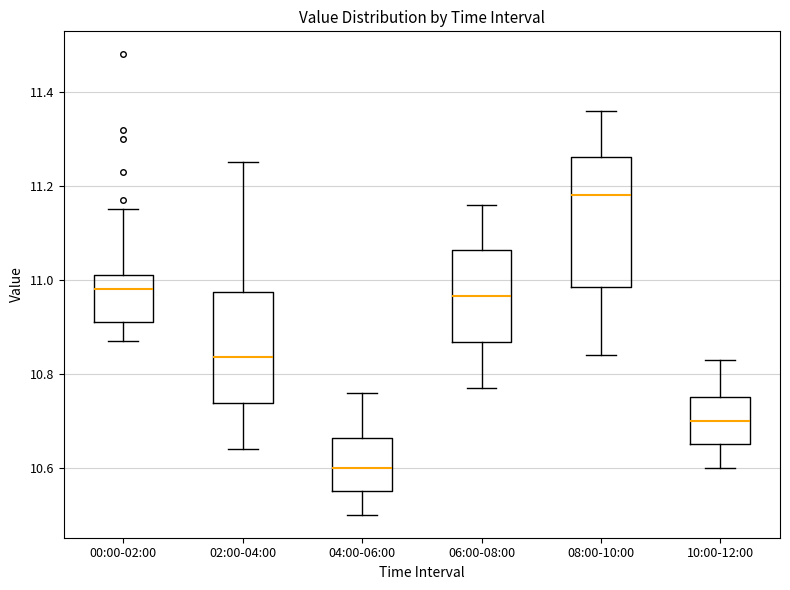

Reading left to right, read every box against the y-axis: the position of its median line, the range the box covers, and the ends of its whiskers. The values are not printed on the chart, so give them approximately, as read against the axis.

00:00-02:00: median 10.98, box 10.92 to 11.02, whiskers 10.88 to 11.16
02:00-04:00: median 10.84, box 10.74 to 10.98, whiskers 10.64 to 11.26
04:00-06:00: median 10.60, box 10.56 to 10.66, whiskers 10.50 to 10.76
06:00-08:00: median 10.96, box 10.86 to 11.06, whiskers 10.78 to 11.16
08:00-10:00: median 11.18, box 10.98 to 11.26, whiskers 10.84 to 11.36
10:00-12:00: median 10.70, box 10.66 to 10.76, whiskers 10.60 to 10.84